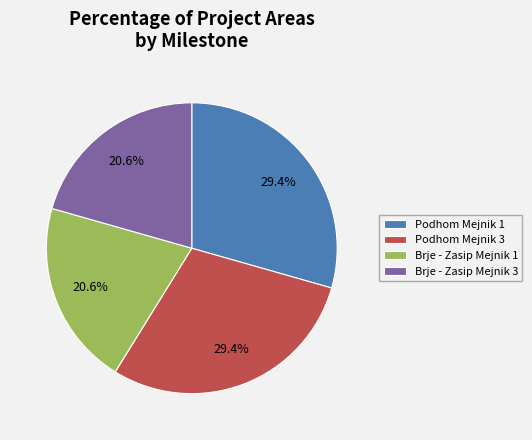

Combined, do Brje - Zasip Mejnik 1 and Brje - Zasip Mejnik 3 account for over 50%?

No